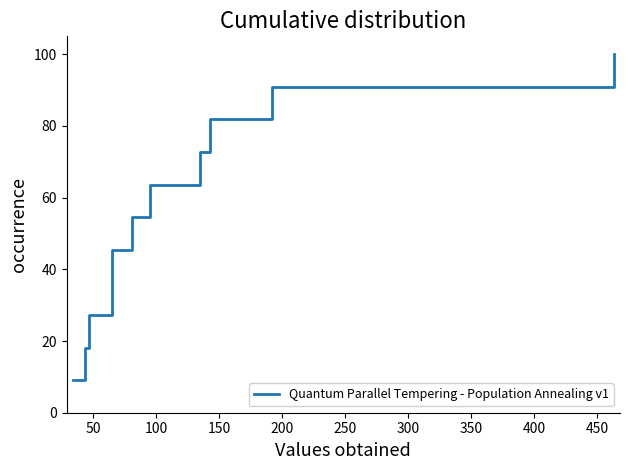

What is the difference between the maximum and minimum values?

90.9